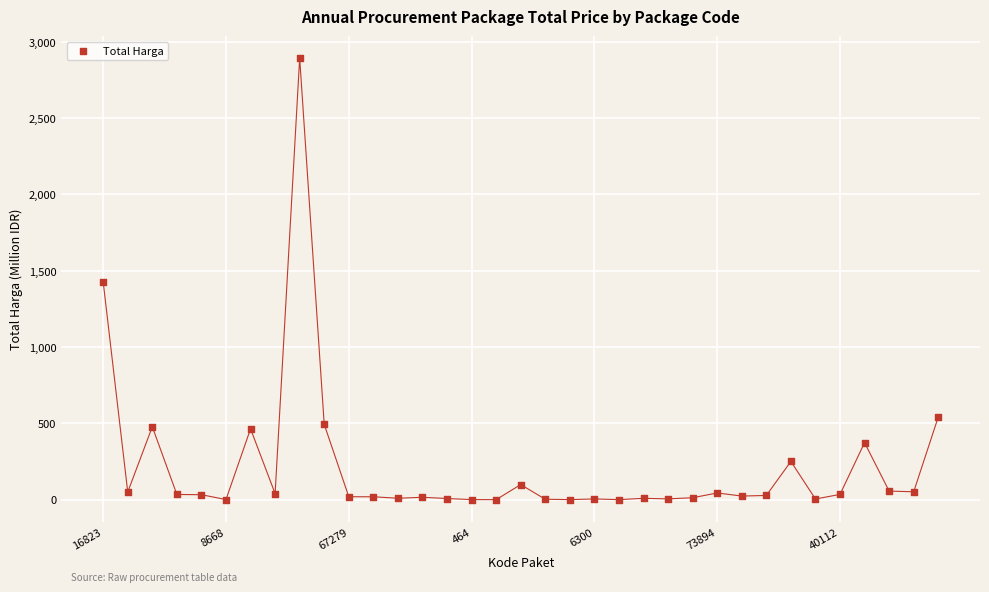

What is the range of Y values (max minus min)?

2892.0